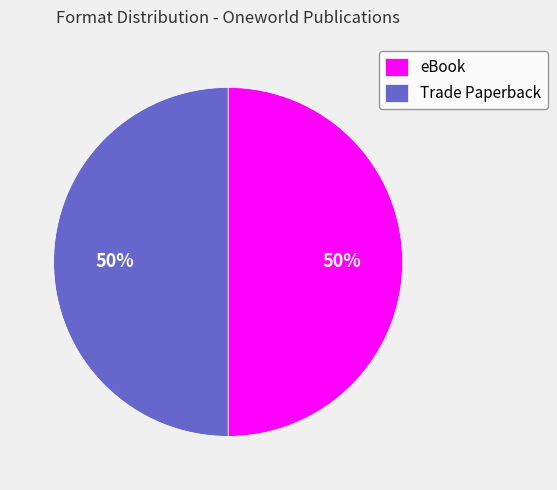

To the nearest percent, what percentage of the pie is eBook?

50%